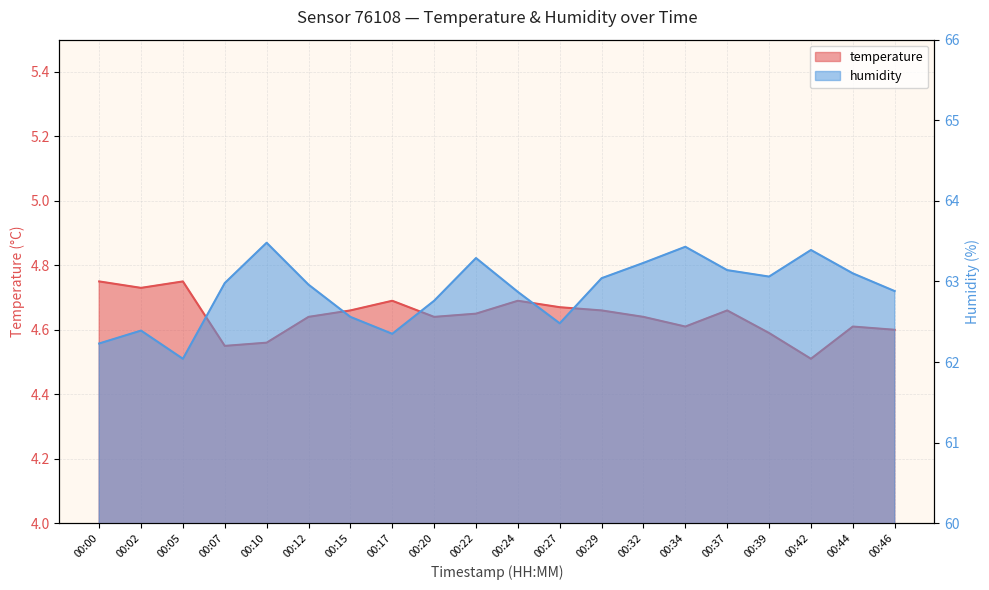

True or false: humidity has a value of 62.2 at 00:00.

True